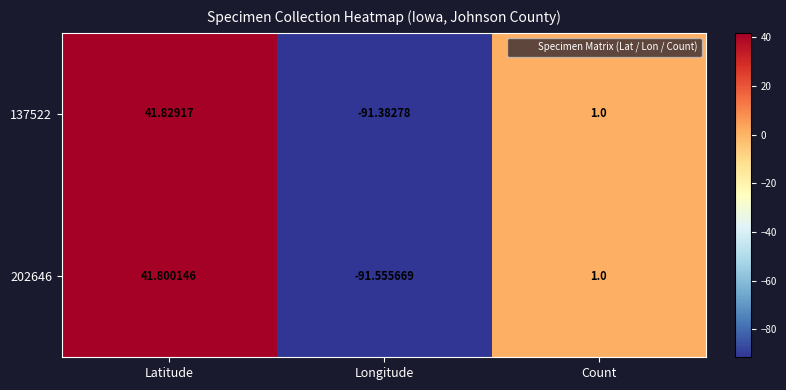

Which category has the lowest value in the 137522 series?

Longitude